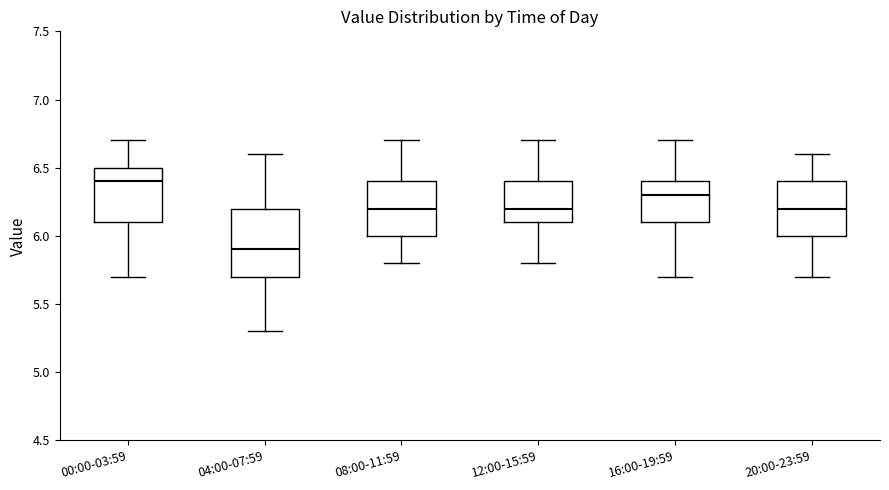

Reading left to right, transcribe this box plot: for each box, give where its median line is, the range the box spans, and where its two whiskers end, as read against the y-axis. The values are not printed on the chart, so give them approximately, as read against the axis.

00:00-03:59: median 6.4, box 6.1 to 6.5, whiskers 5.7 to 6.7
04:00-07:59: median 5.9, box 5.7 to 6.2, whiskers 5.3 to 6.6
08:00-11:59: median 6.2, box 6.0 to 6.4, whiskers 5.8 to 6.7
12:00-15:59: median 6.2, box 6.1 to 6.4, whiskers 5.8 to 6.7
16:00-19:59: median 6.3, box 6.1 to 6.4, whiskers 5.7 to 6.7
20:00-23:59: median 6.2, box 6.0 to 6.4, whiskers 5.7 to 6.6